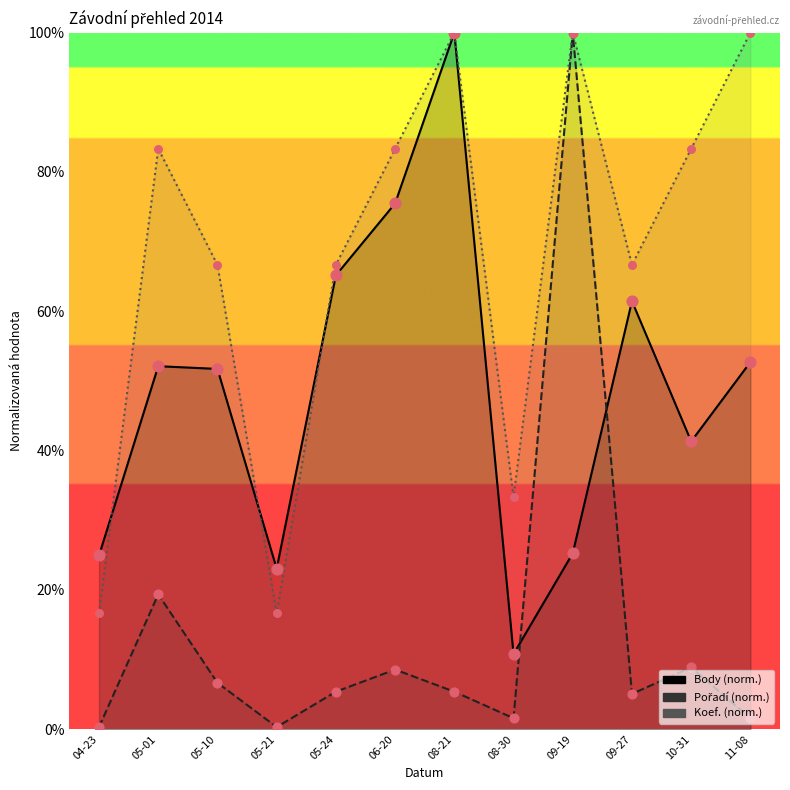

What are all the series names shown in the legend?

Body, Pořadí, Koef.